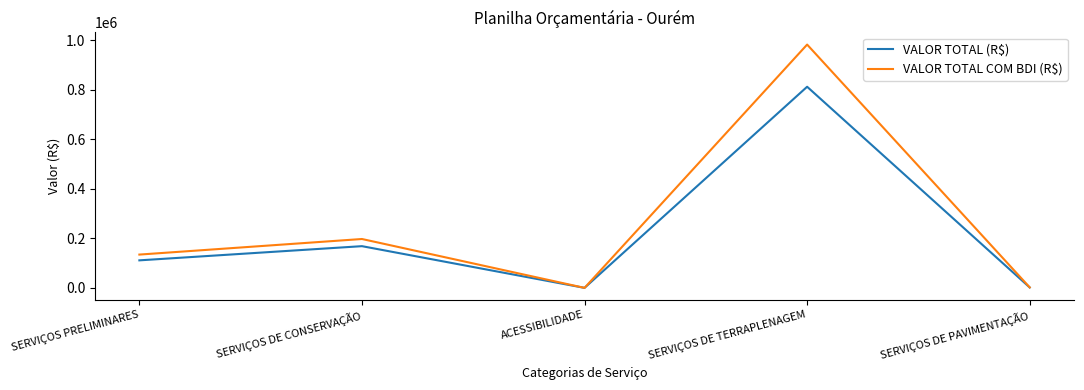

Is it true that VALOR TOTAL (R$) equals 62188.7 at SERVIÇOS DE CONSERVAÇÃO?

False